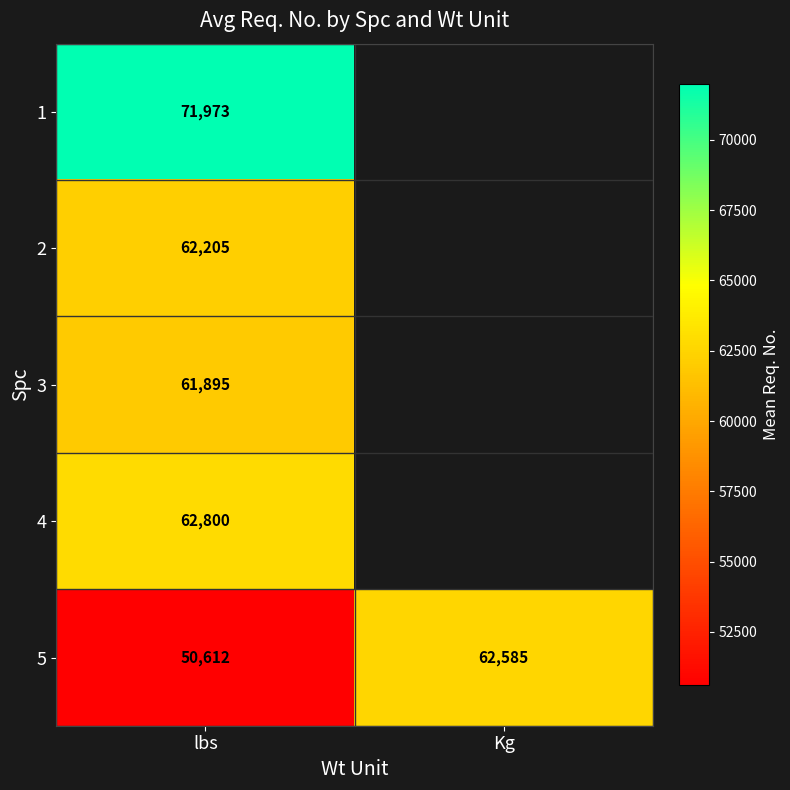

Which category has the highest value in the 5 series?

Kg